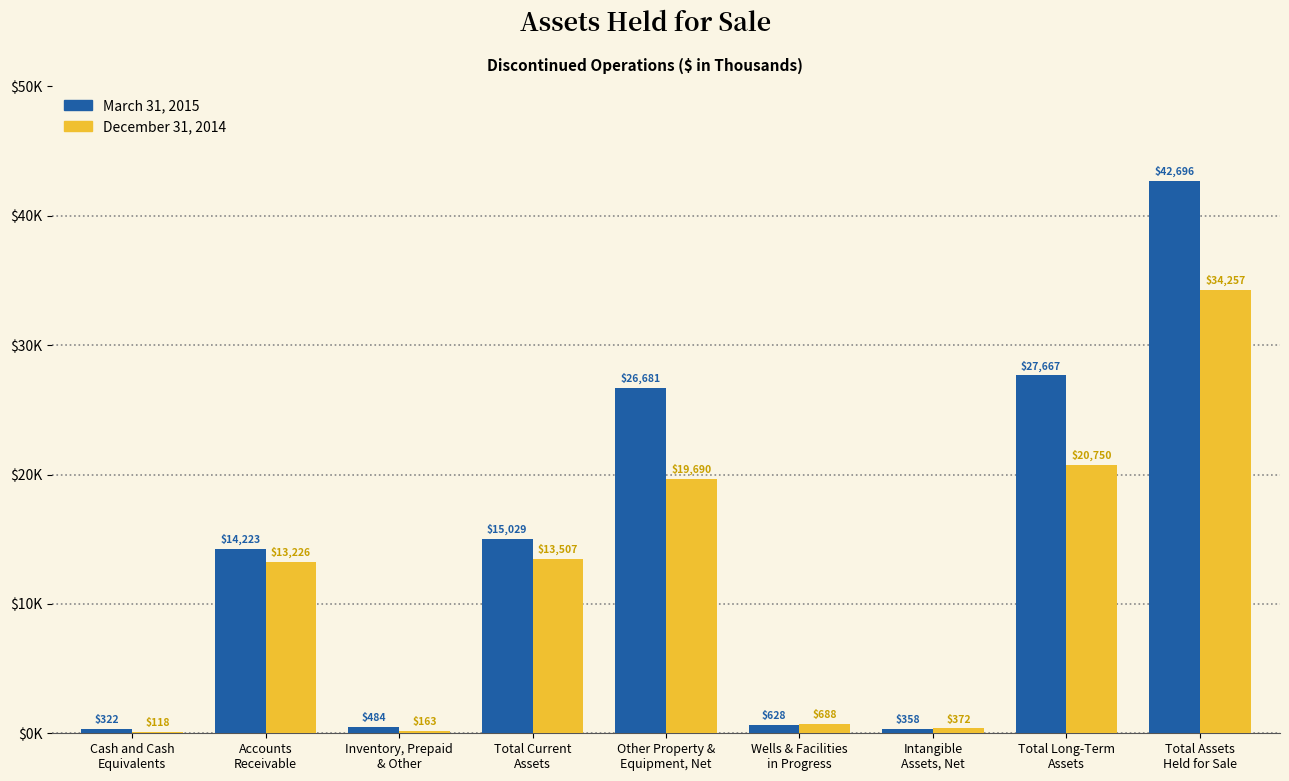

Are the bars horizontal?

No